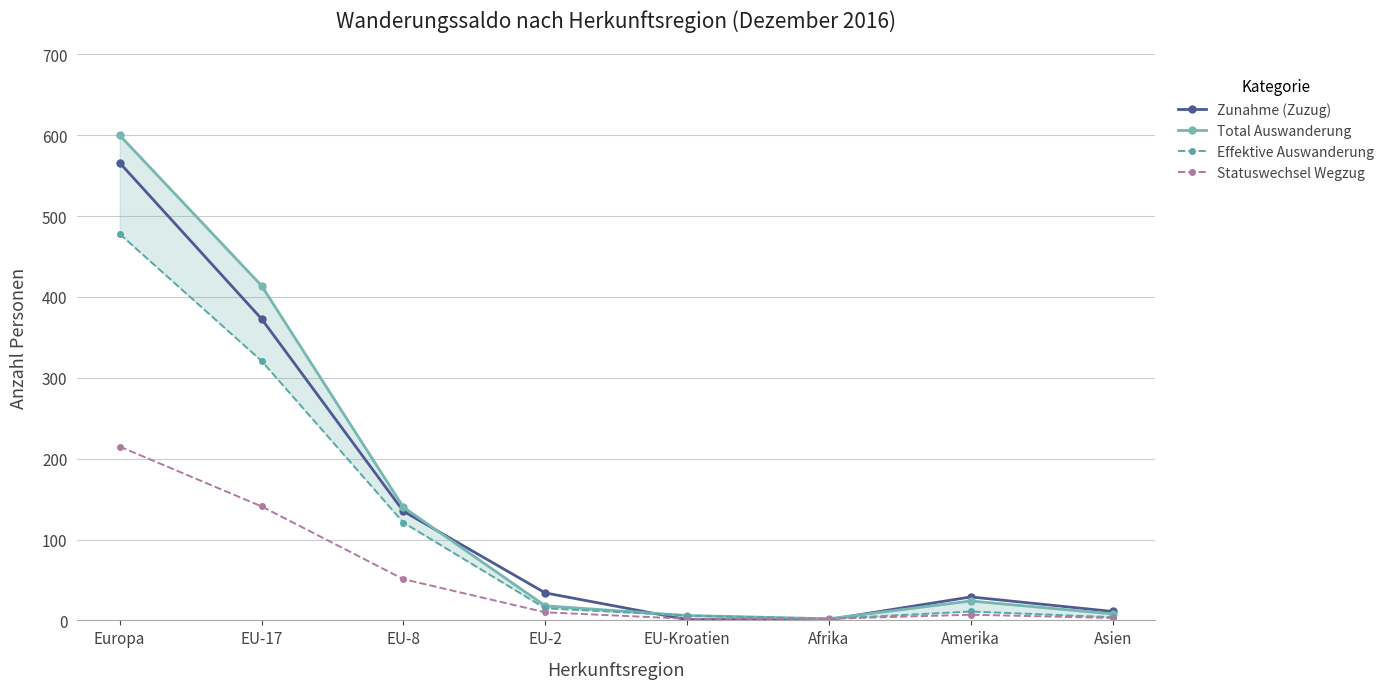

At which category is the sum across all series the highest?

Europa